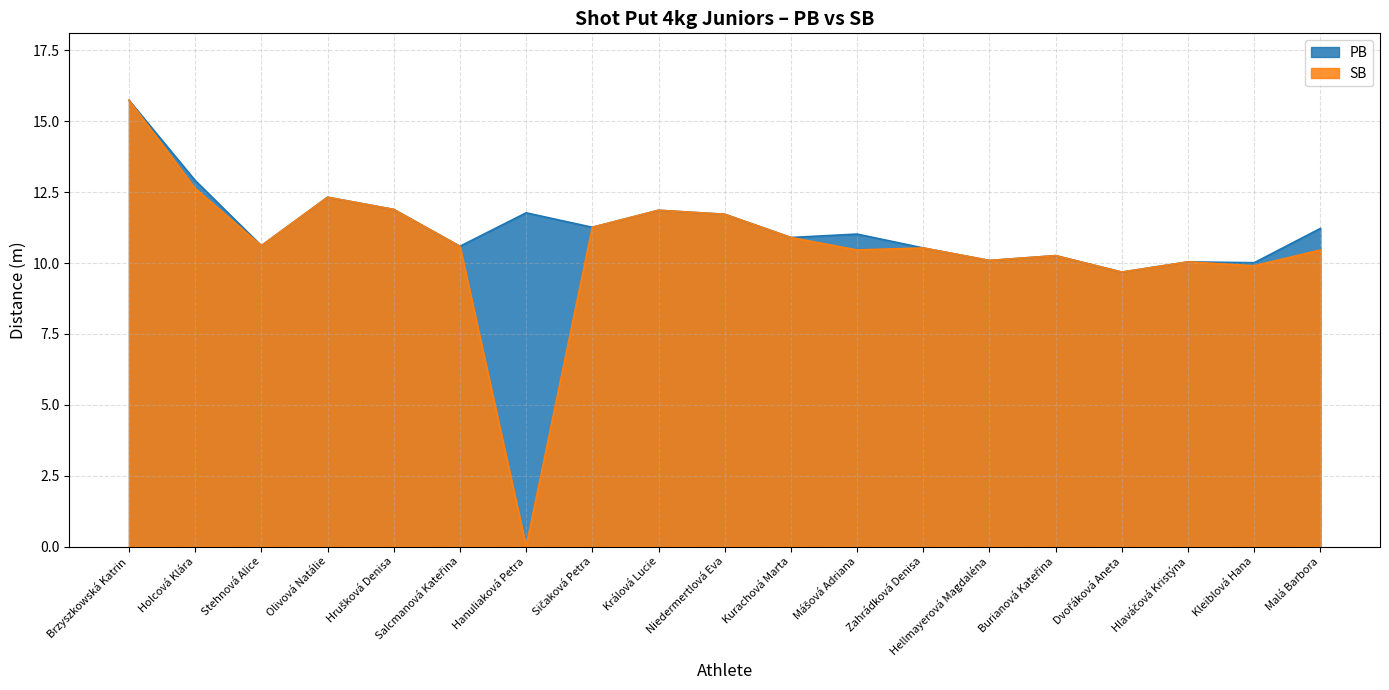

What are all the series names shown in the legend?

PB, SB